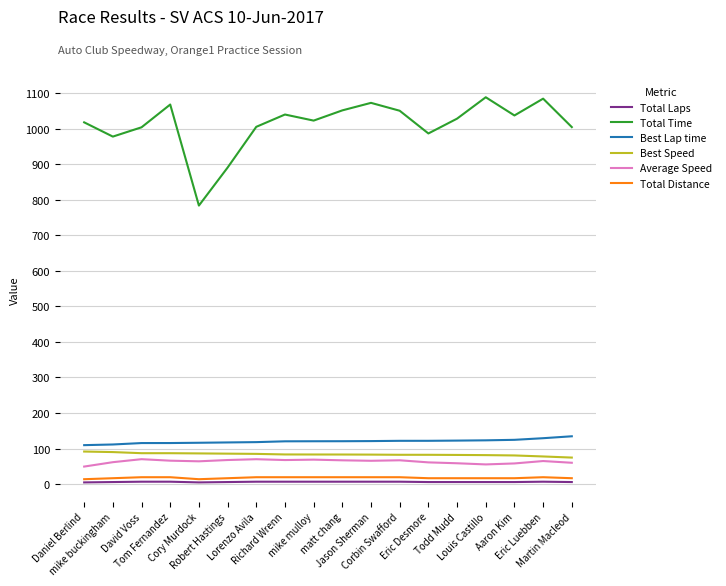

True or false: Total Laps and Best Lap time intersect in this chart.

False